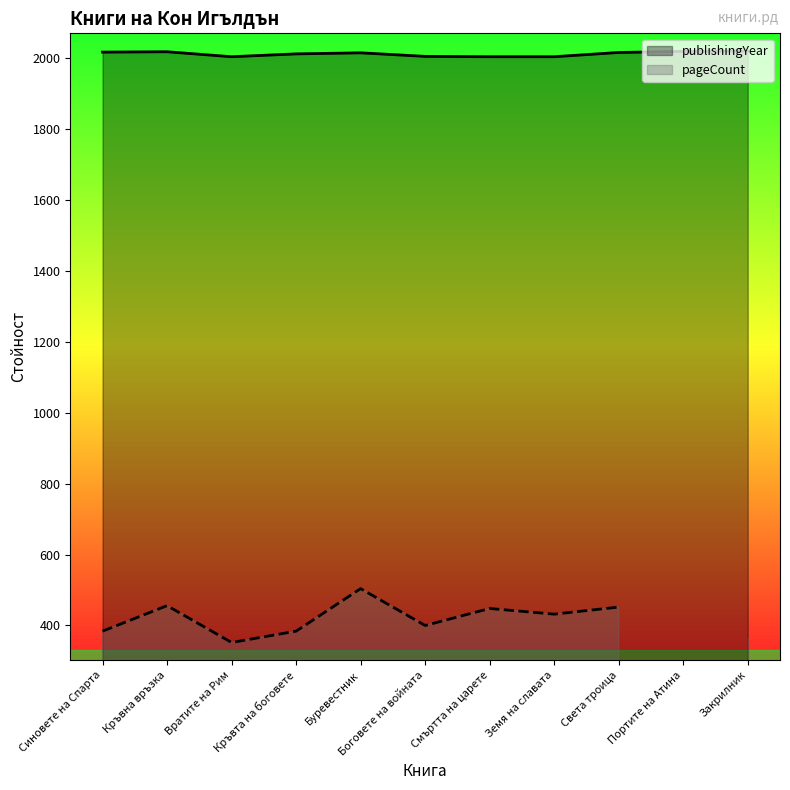

What is the label of the 10th point from the right?

Кръвна връзка